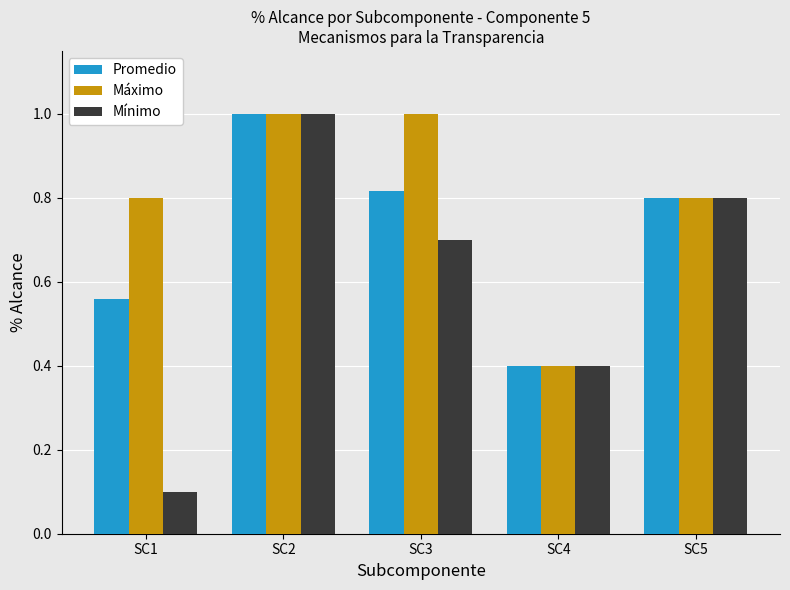

At which category is the sum across all series the highest?

SC2